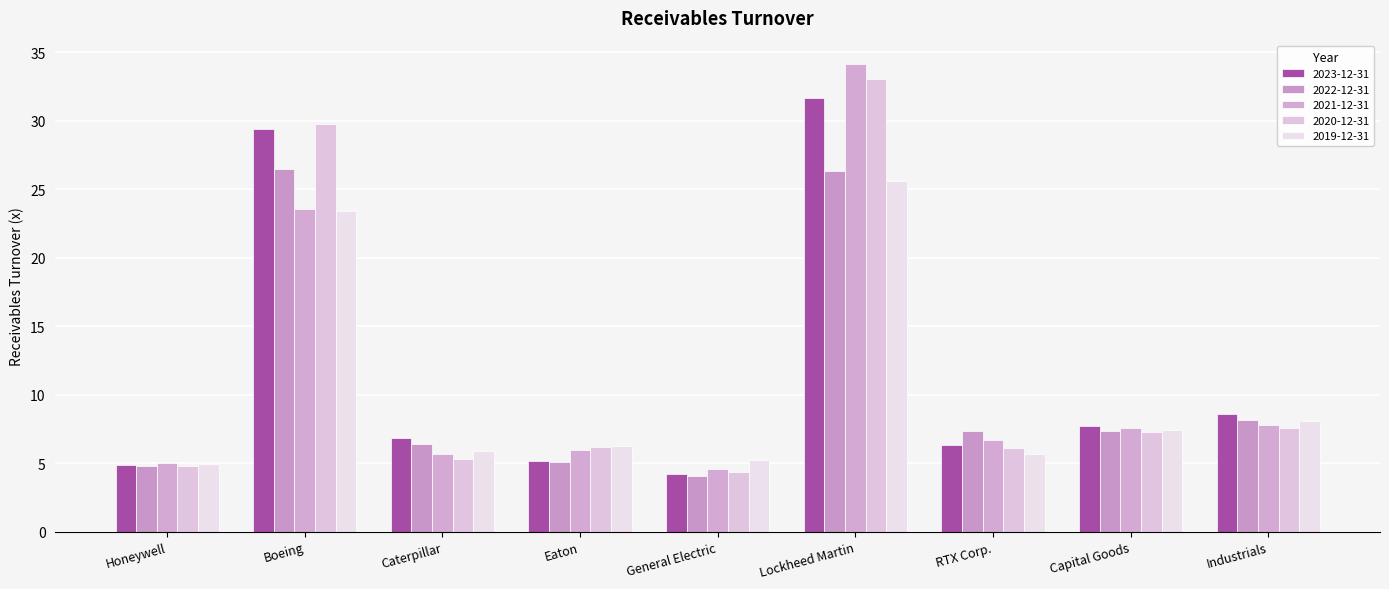

How many bars are there in total?

45